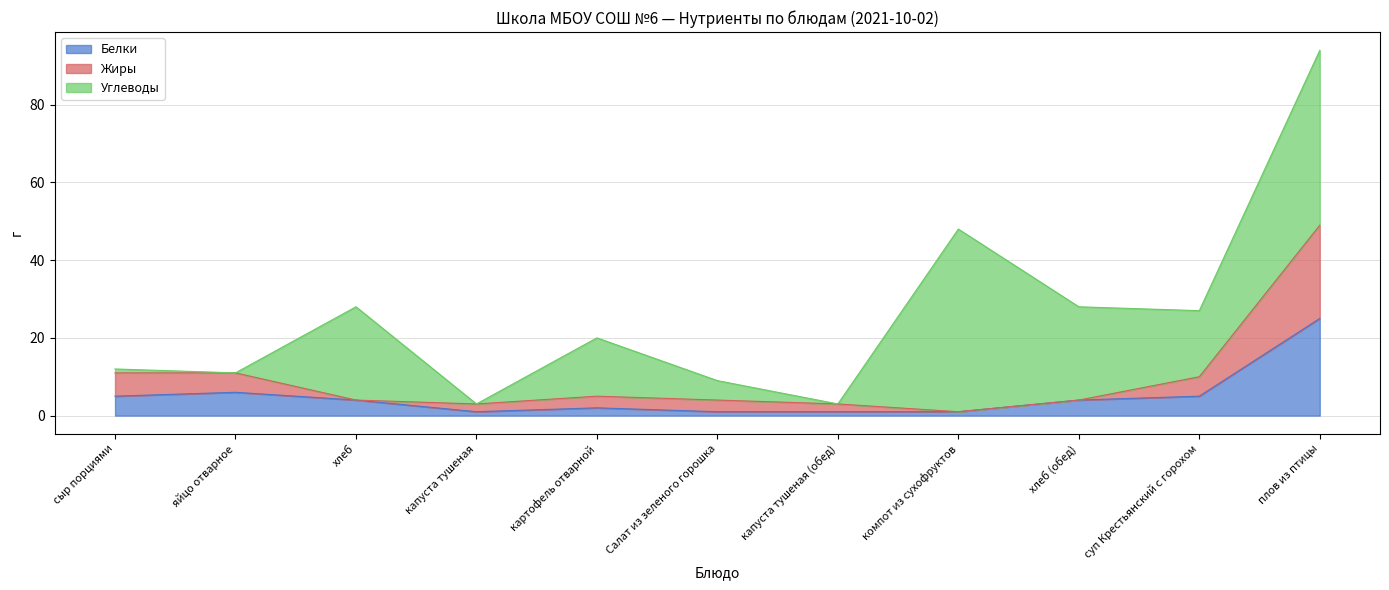

What is the average value of the Белки series?

5